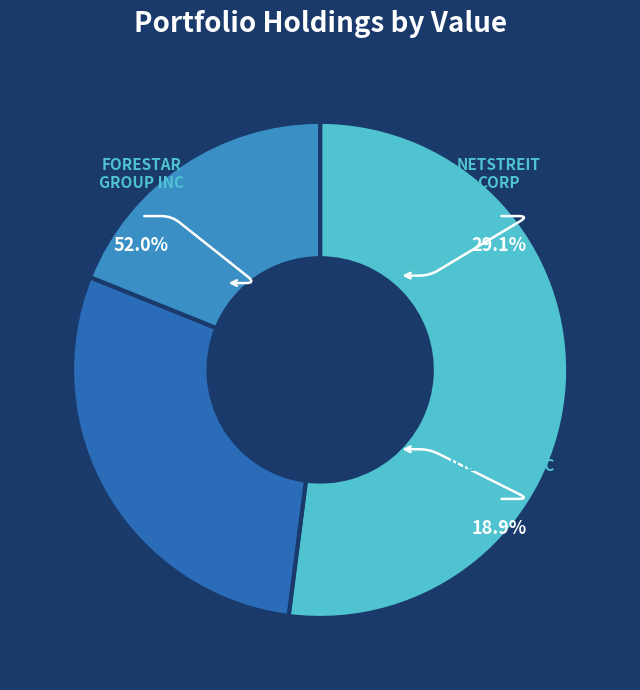

What percentage do FORESTAR GROUP INC and FIVE POINT HOLDINGS LLC together represent?

70.9%